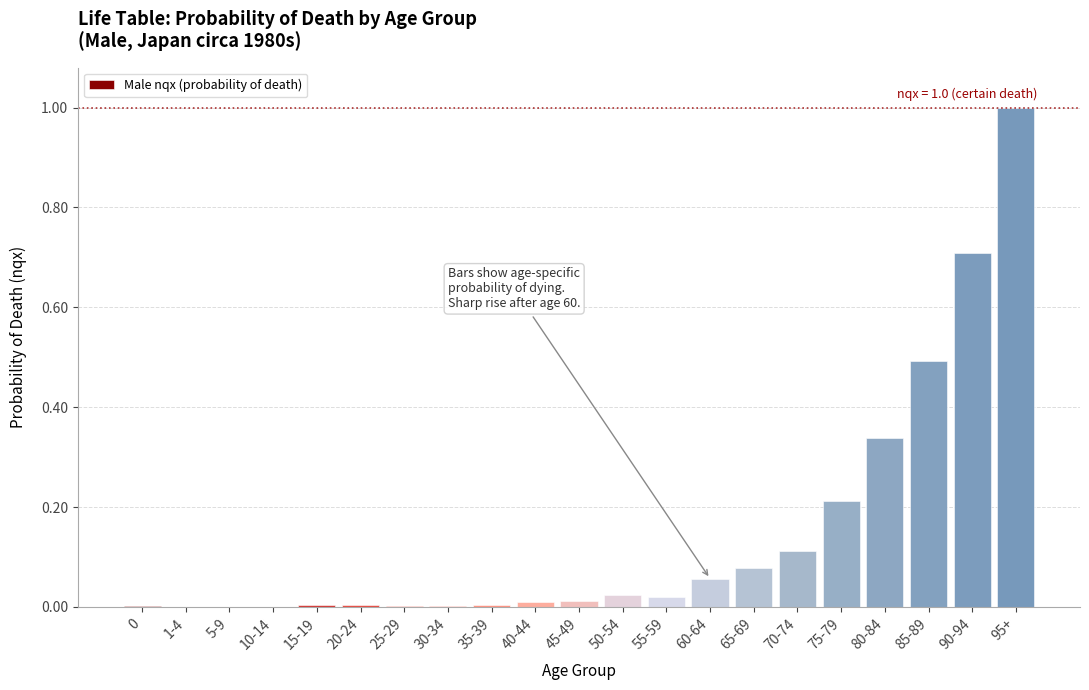

What is the sum of all values?

3.1